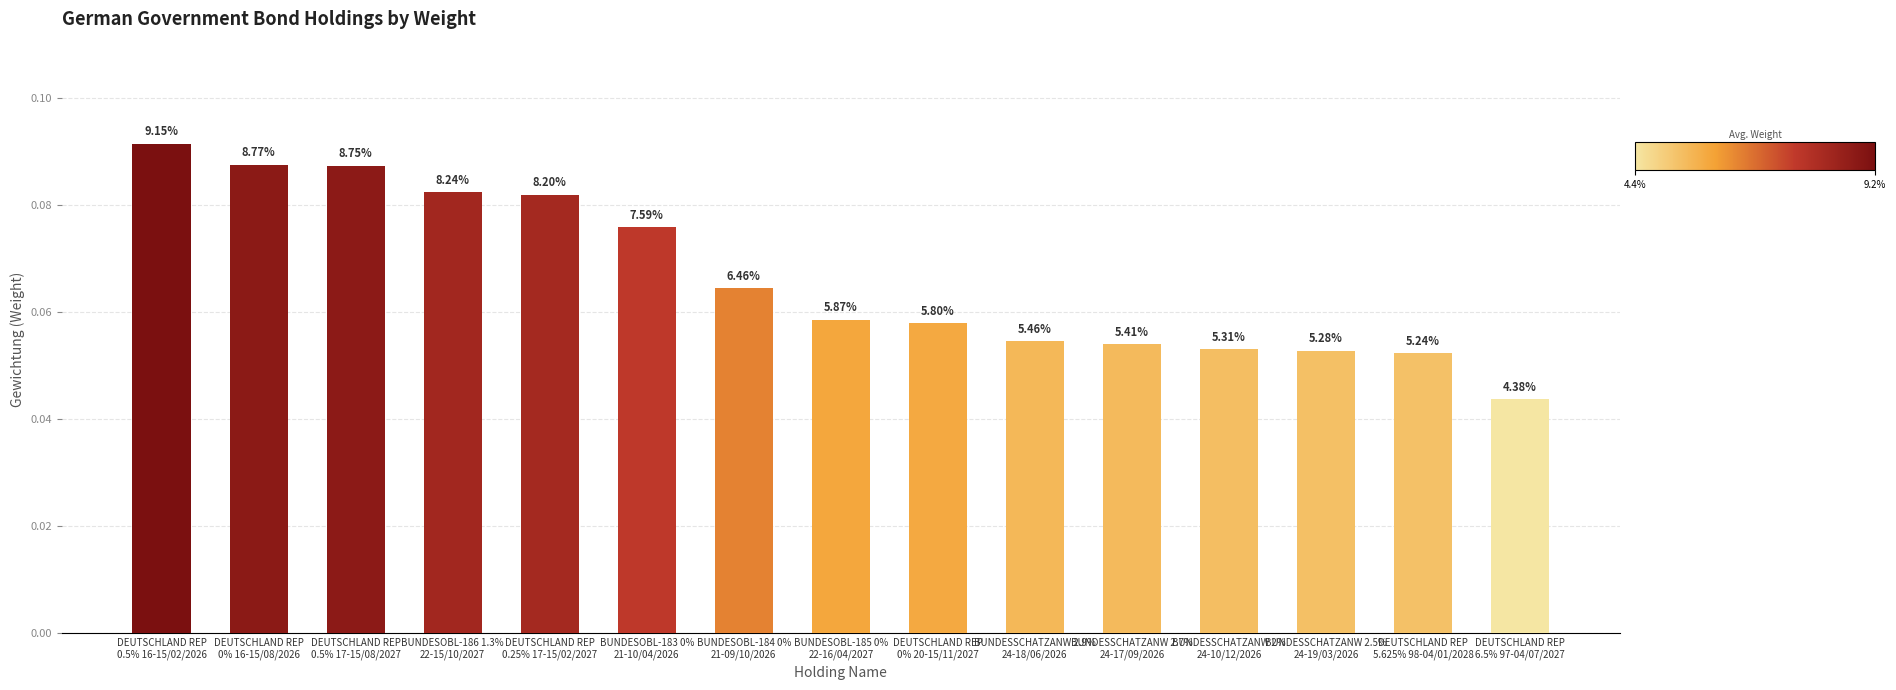

Are the bars grouped side by side (vs. stacked)?

No